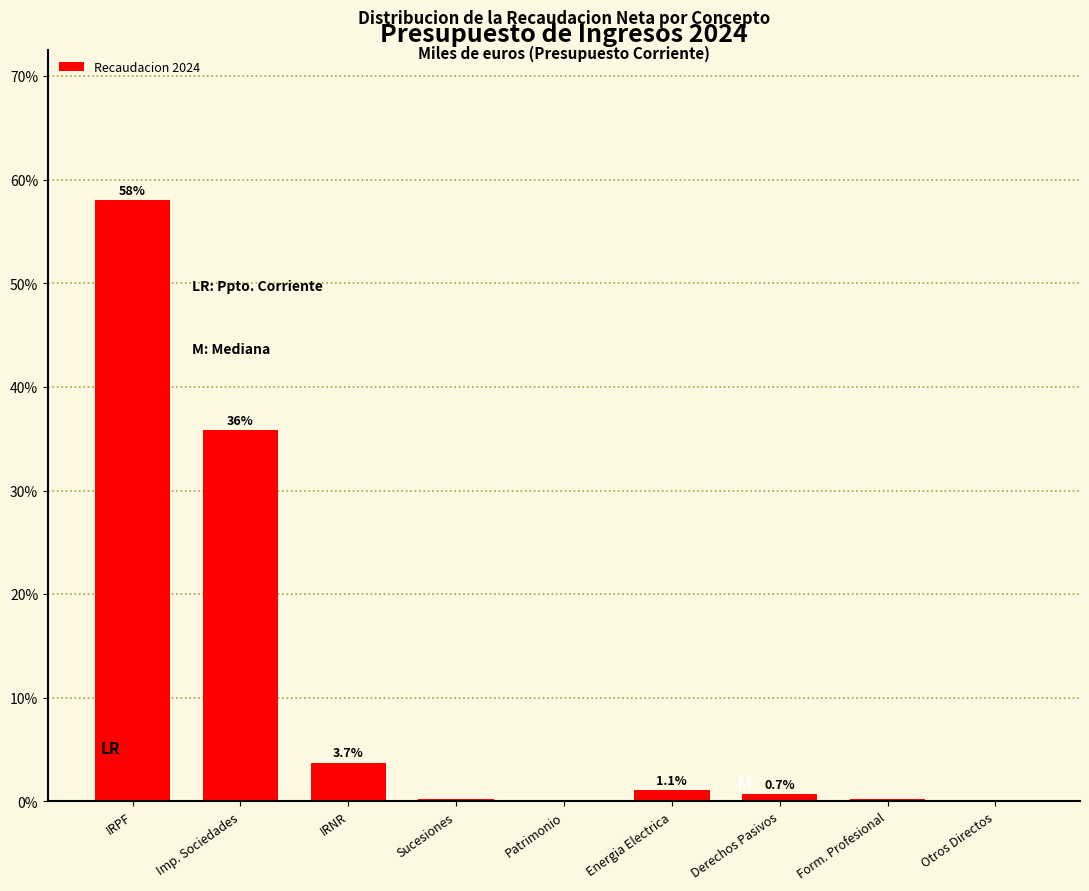

What is the sum of the values at Form. Profesional and Patrimonio?

0.3